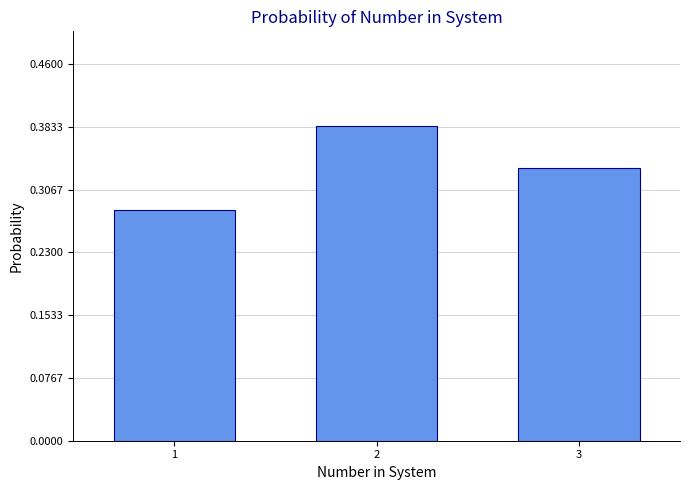

The chart shows a value of 0.5 at 1. True or false?

False